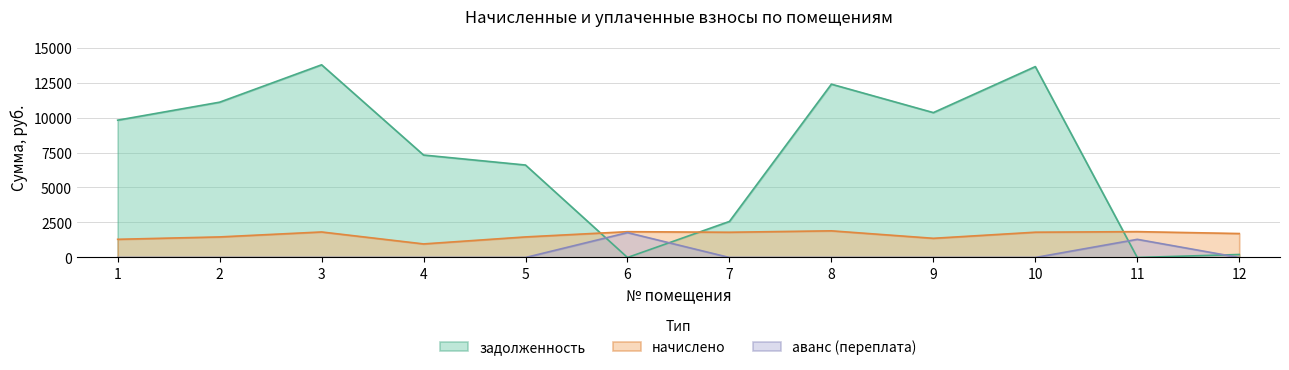

At which label does задолженность reach its peak?

3